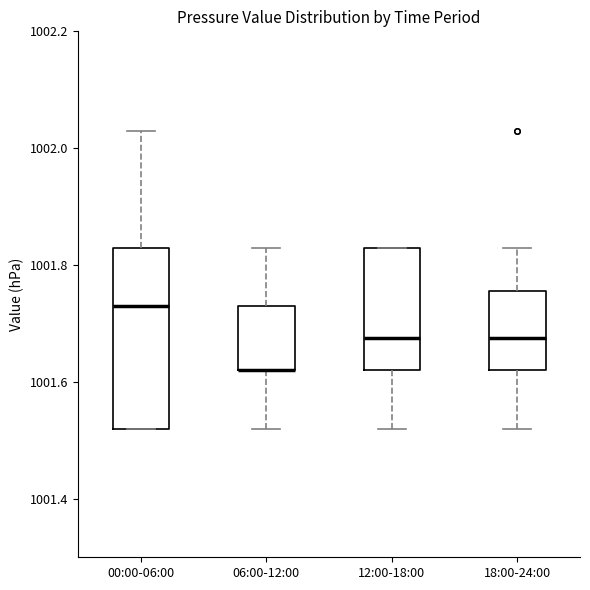

Where does the lower whisker of the box for 12:00-18:00 end on the y-axis? The values are not printed on the chart, so give them approximately, as read against the axis.

1001.52